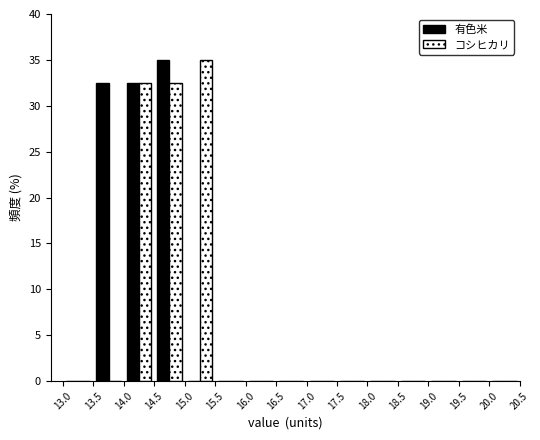

What is the height of the 有色米 bar covering 13.5 to 14.0 on the x-axis? The values are not printed on the chart, so give them approximately, as read against the axis.

32.5